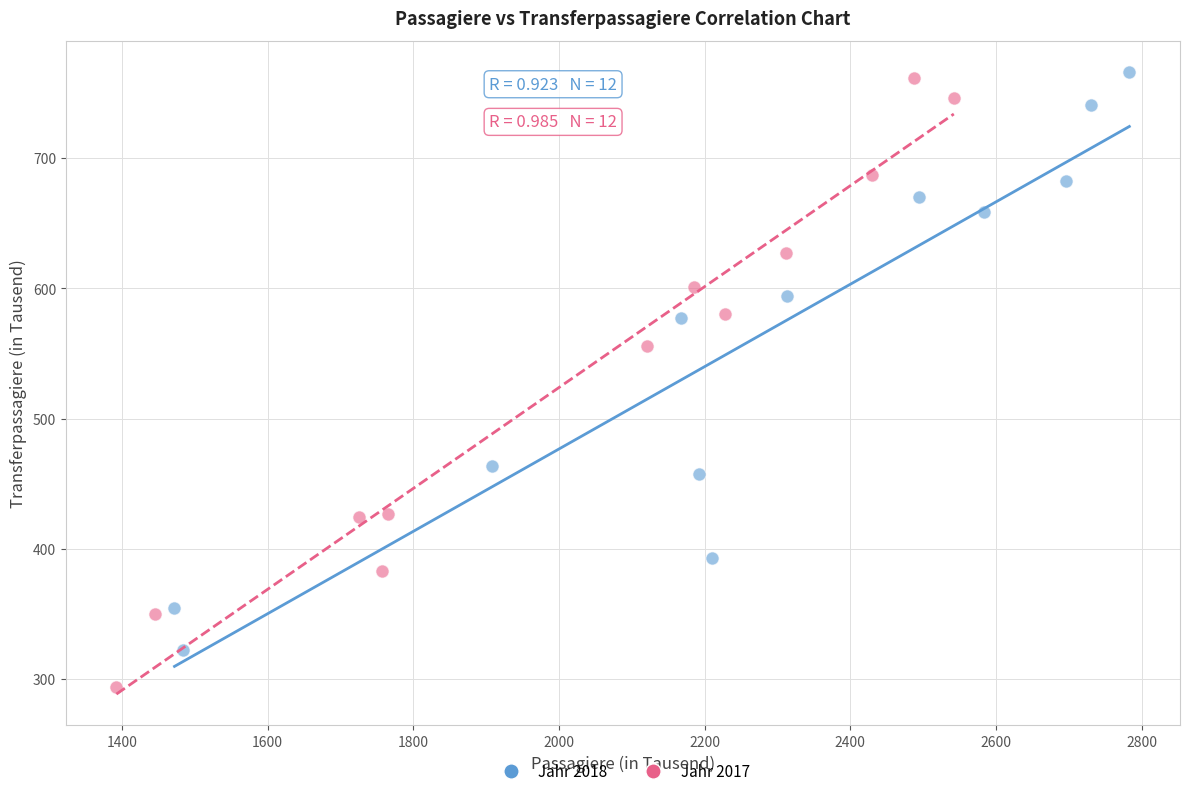

Which series contains the lowest Y value?

Jahr 2017